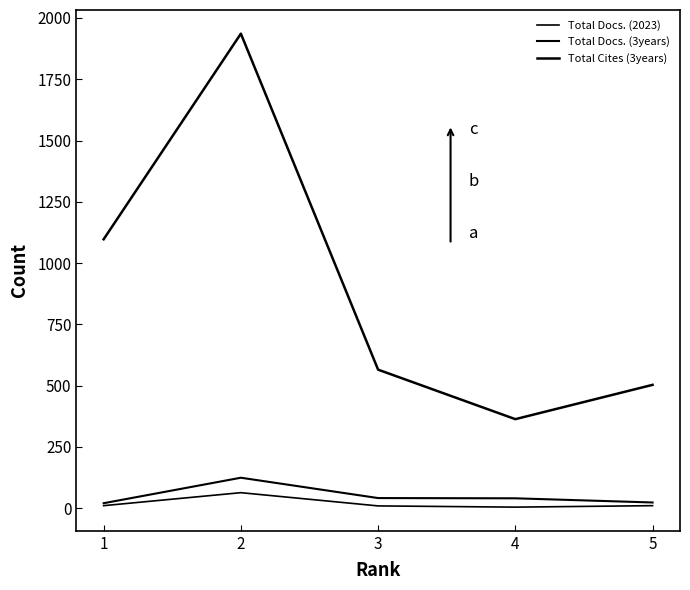

What is the sum of the Total Docs. (3years) values at 2 and 1?

144